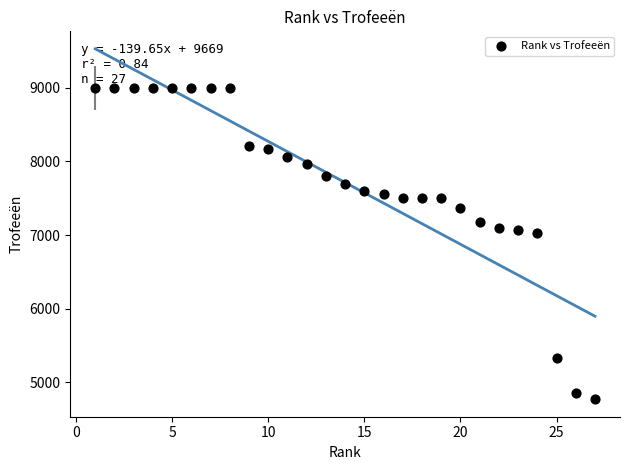

What is the range of X values (max minus min)?

26